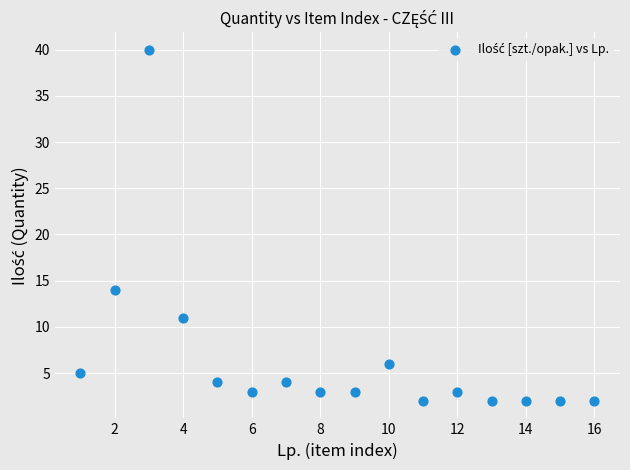

What Y value in the scatter plot is closest to 21?

14